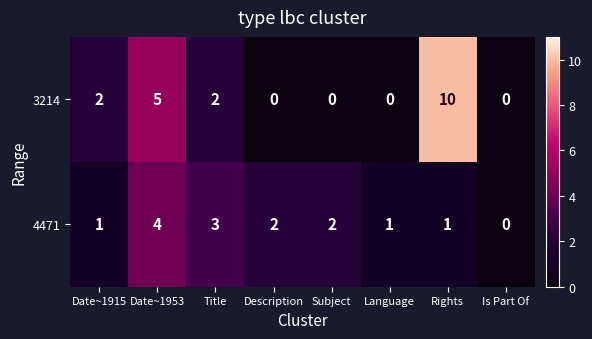

Reading left to right, list all the values displayed in this chart.

3214: Date~1915=2	Date~1953=5	Title=2	Description=0	Subject=0	Language=0	Rights=10	Is Part Of=0
4471: Date~1915=1	Date~1953=4	Title=3	Description=2	Subject=2	Language=1	Rights=1	Is Part Of=0